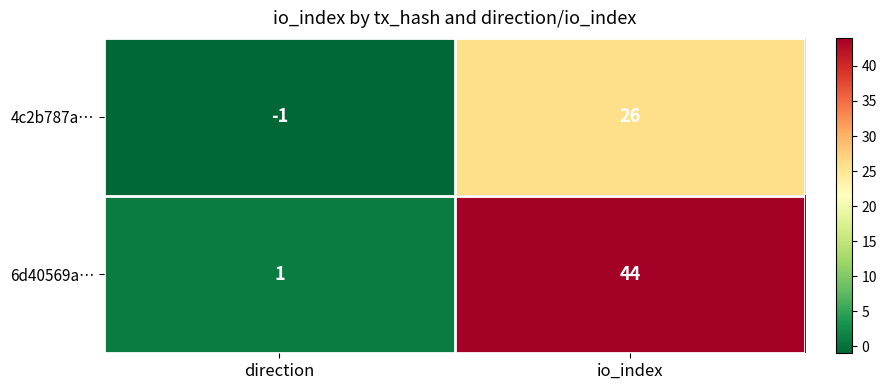

At which label is 6d40569a… closest to 22?

direction